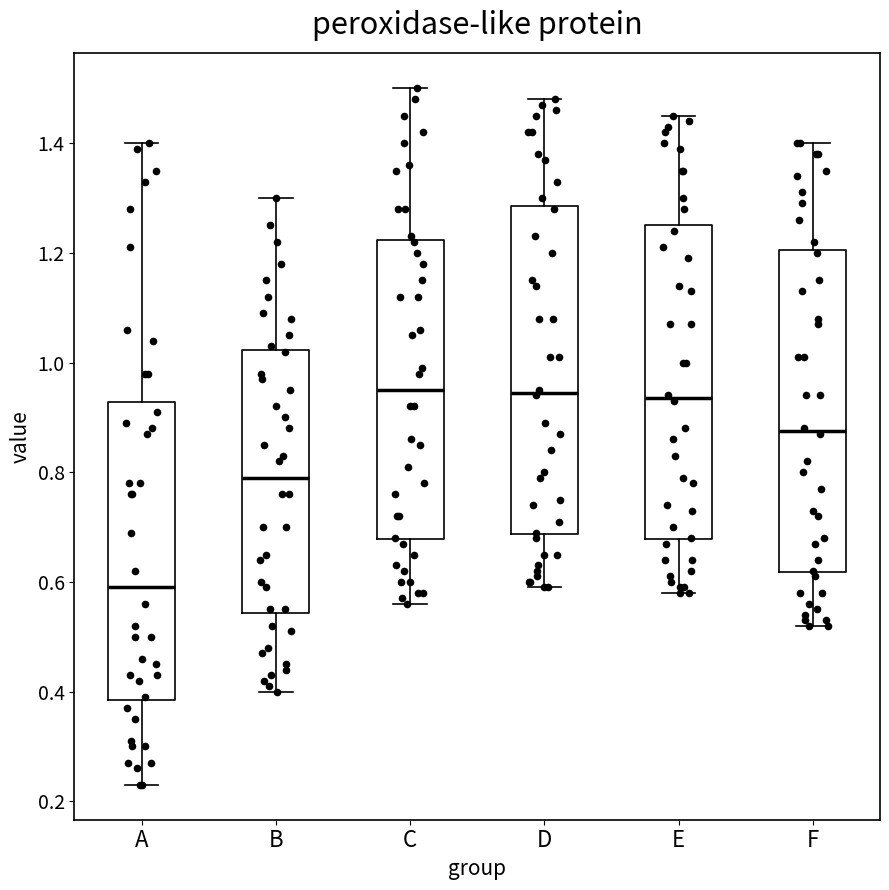

Where does the median line of the box for F sit on the y-axis? The values are not printed on the chart, so give them approximately, as read against the axis.

0.88